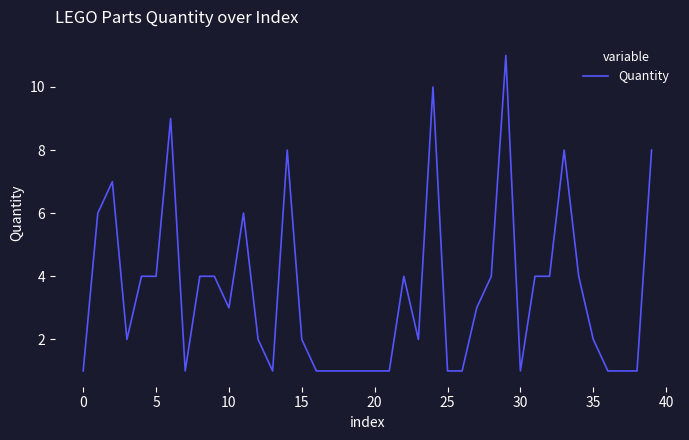

Which has a higher value, 35 or 20?

35